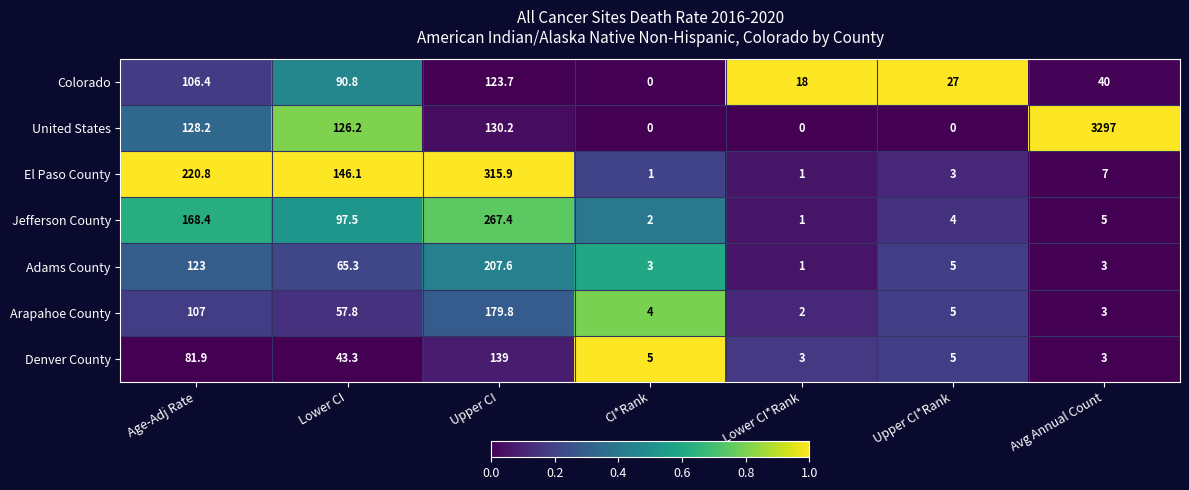

What is the sum of the Denver County values at Age-Adj Rate and CI*Rank?

86.9